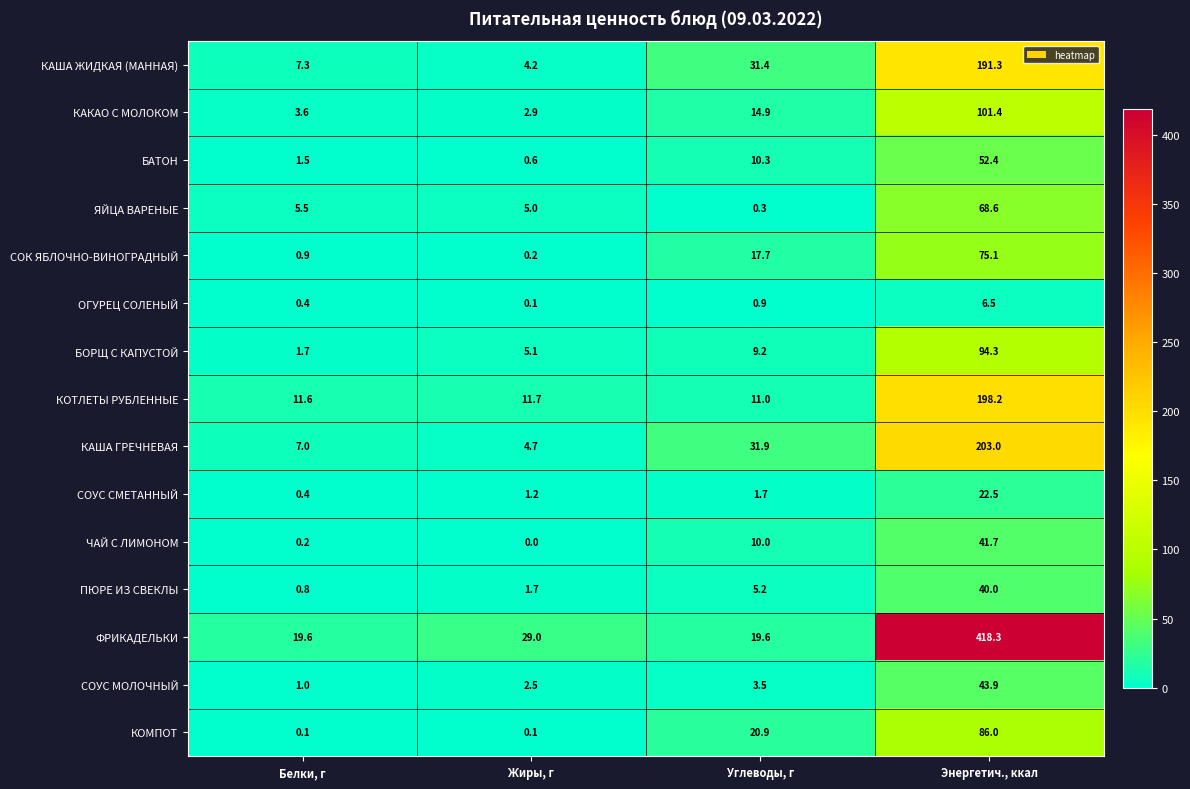

At Углеводы, г, list the series in order from smallest to largest.

ЯЙЦА ВАРЕНЫЕ, ОГУРЕЦ СОЛЕНЫЙ, СОУС СМЕТАННЫЙ, СОУС МОЛОЧНЫЙ, ПЮРЕ ИЗ СВЕКЛЫ, БОРЩ С КАПУСТОЙ, ЧАЙ С ЛИМОНОМ, БАТОН, КОТЛЕТЫ РУБЛЕННЫЕ, КАКАО С МОЛОКОМ, СОК ЯБЛОЧНО-ВИНОГРАДНЫЙ, ФРИКАДЕЛЬКИ, КОМПОТ, КАША ЖИДКАЯ (МАННАЯ), КАША ГРЕЧНЕВАЯ